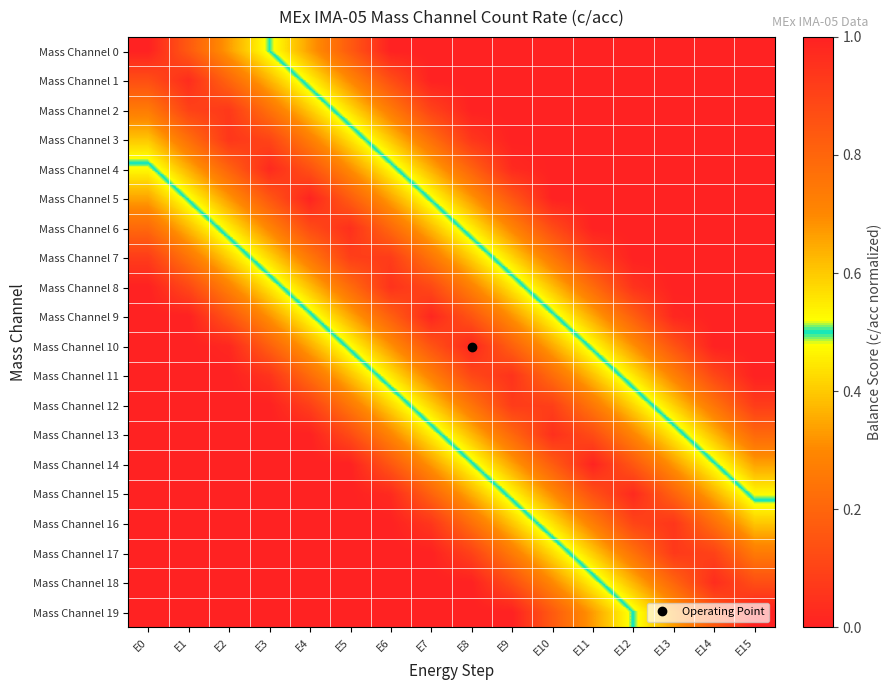

What is the spread (max minus min) of values at E4?

1.0